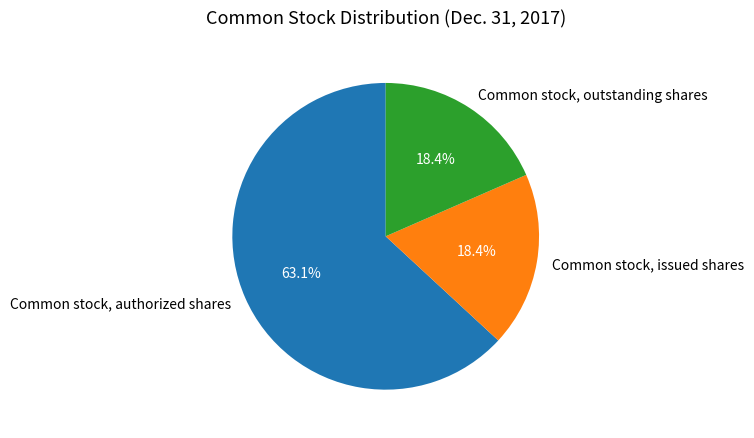

Count the number of slices in the pie.

3